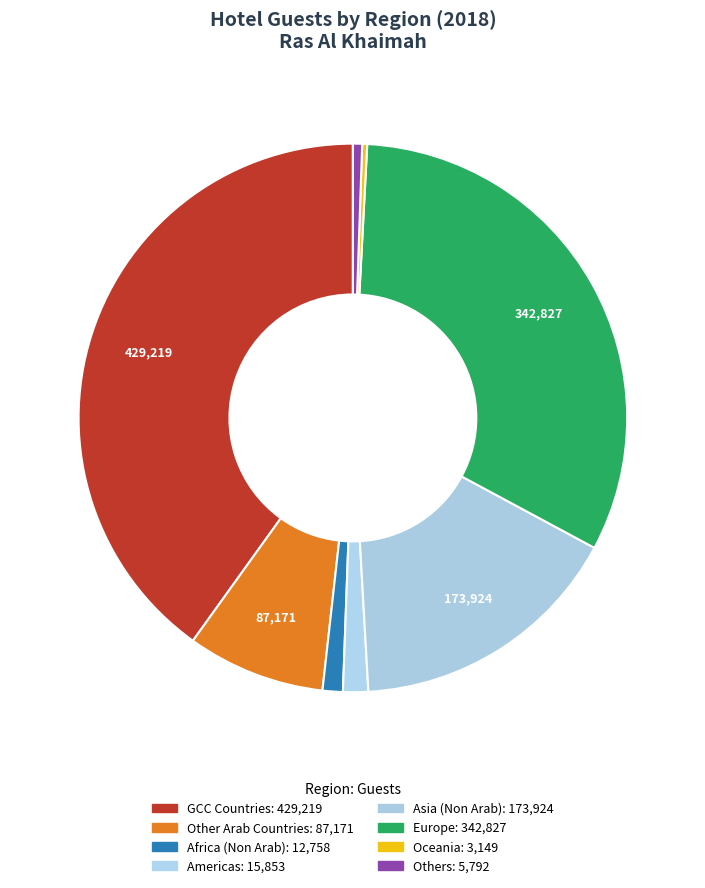

Count the number of slices in the pie.

8